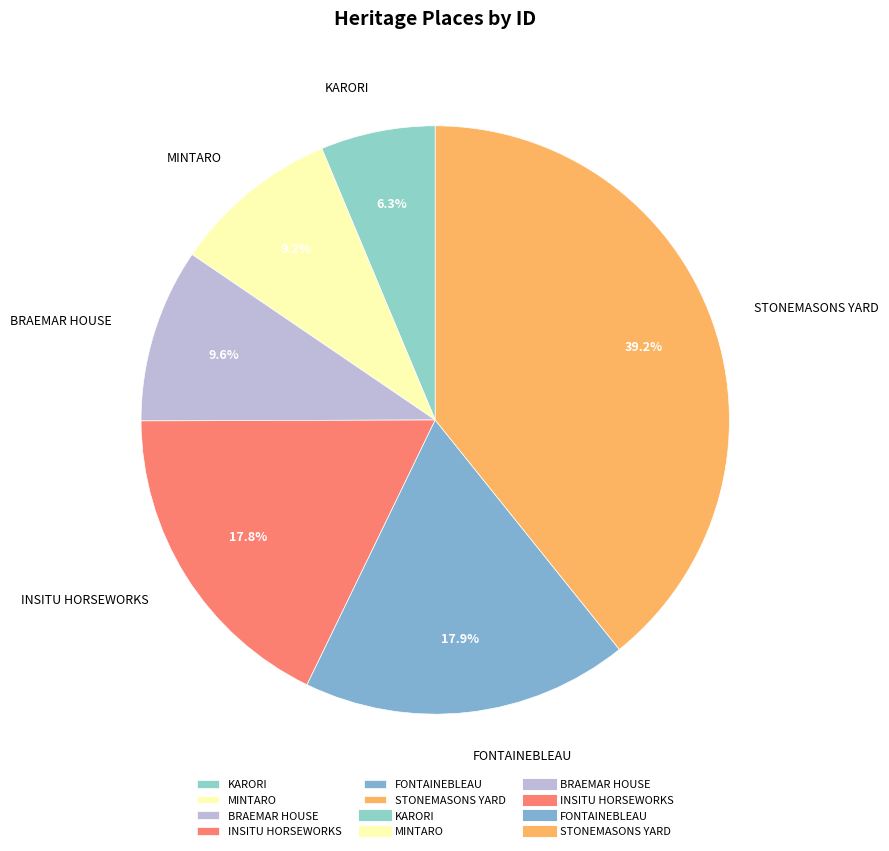

What is the smallest slice in the pie chart?

KARORI